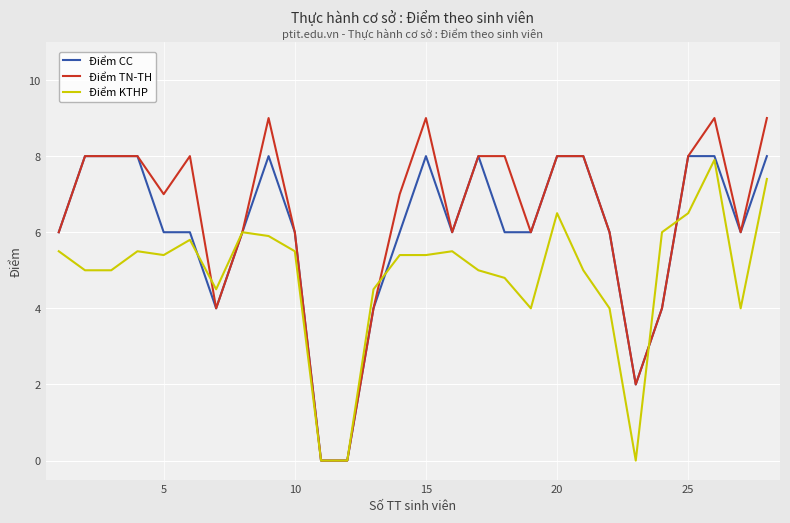

Which series has the largest range (max minus min)?

Điểm TN-TH